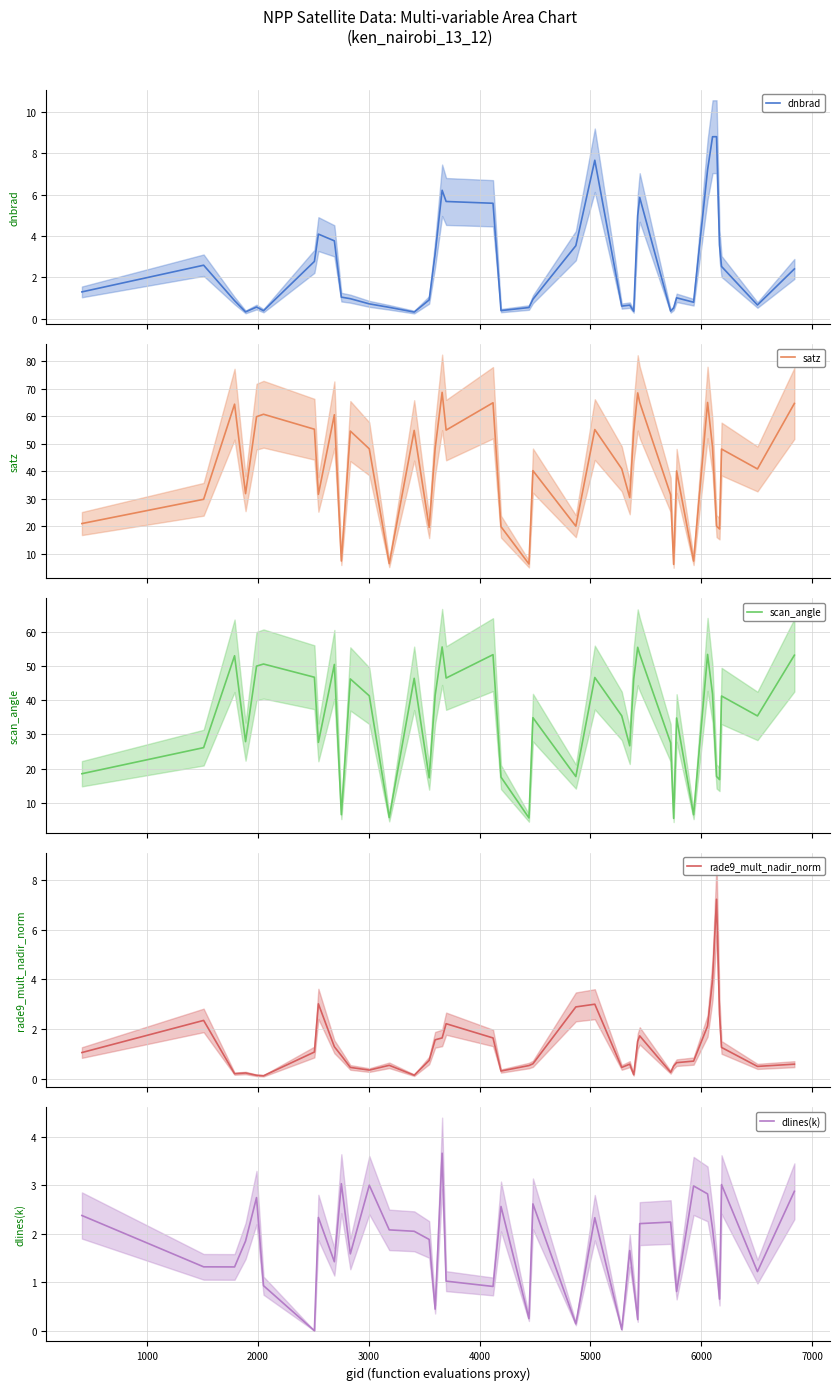

What is the highest value of the dnbrad series?

8.8